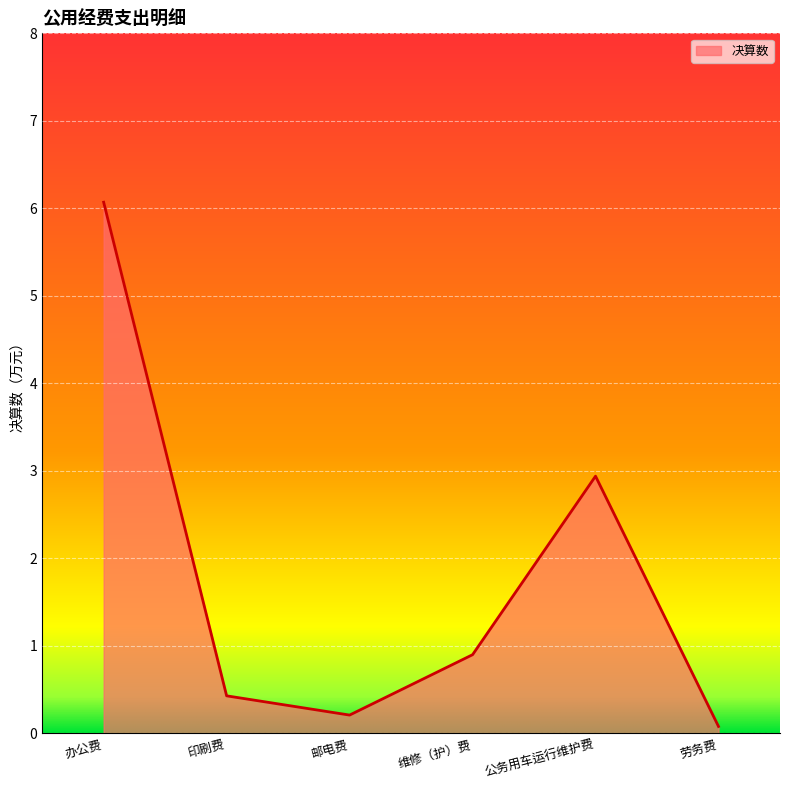

Reading left to right, transcribe all the data shown in this chart.

办公费=6.1	印刷费=0.4	邮电费=0.2	维修（护）费=0.9	公务用车运行维护费=2.9	劳务费=0.1